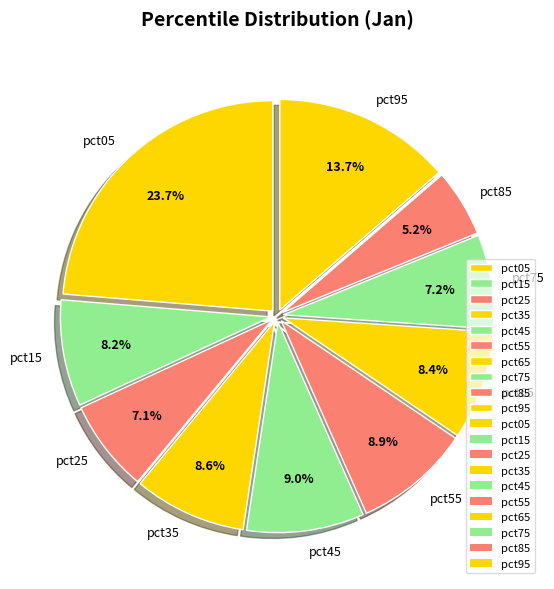

What portion of the pie excludes pct25?

92.9%